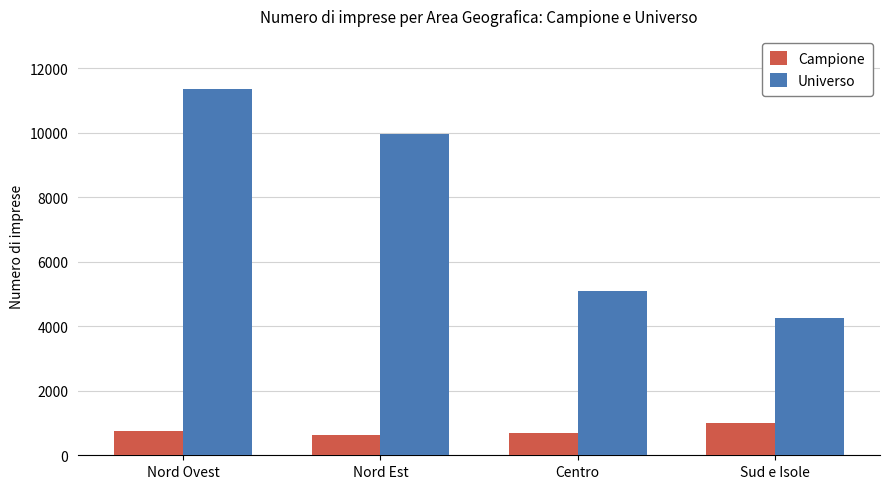

What is the total value across all series at Nord Est?

10607